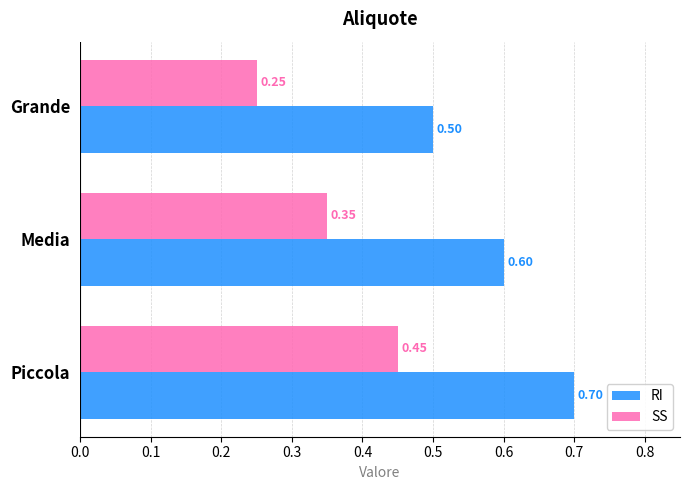

What is the sum of the RI values at Grande and Piccola?

1.2